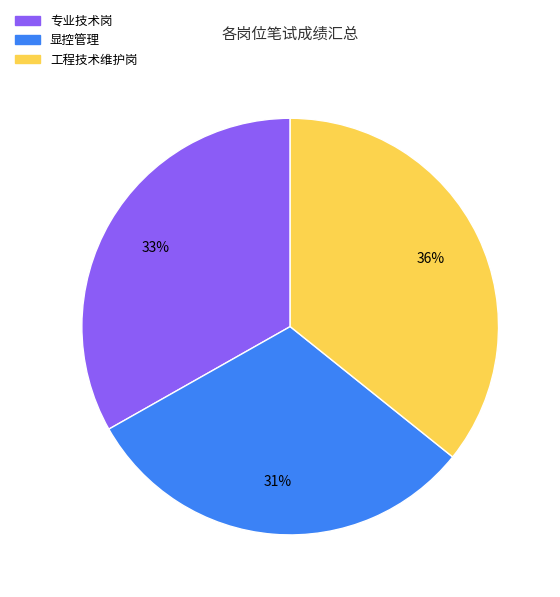

Is there any slice that represents more than half of the pie?

No